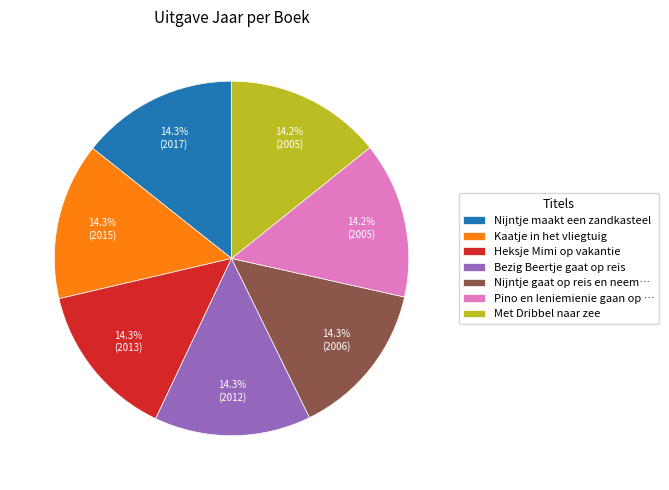

Approximately how many times larger is the value at Kaatje in het vliegtuig compared to Met Dribbel naar zee?

1.0